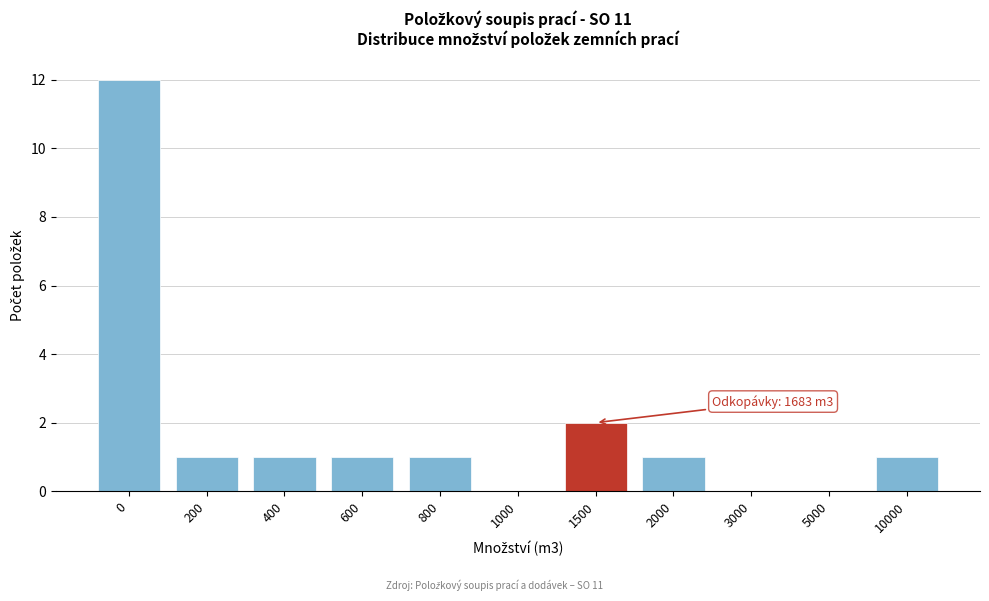

Reading left to right, list all the values displayed in this chart.

0=12	200=1	400=1	600=1	800=1	1000=0	1500=2	2000=1	3000=0	5000=0	10000=1